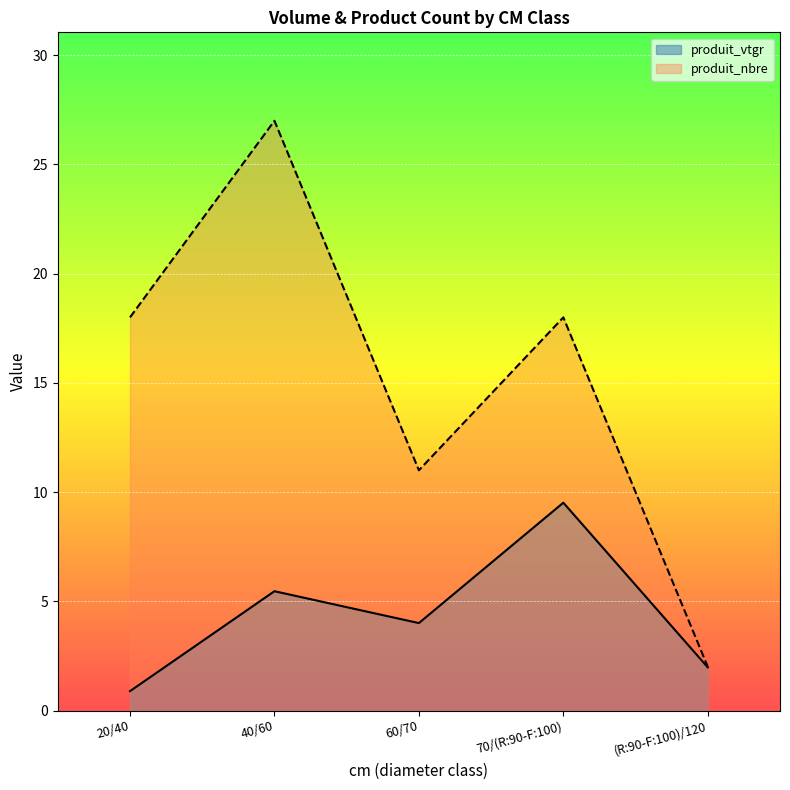

True or false: produit_nbre and produit_vtgr intersect in this chart.

False